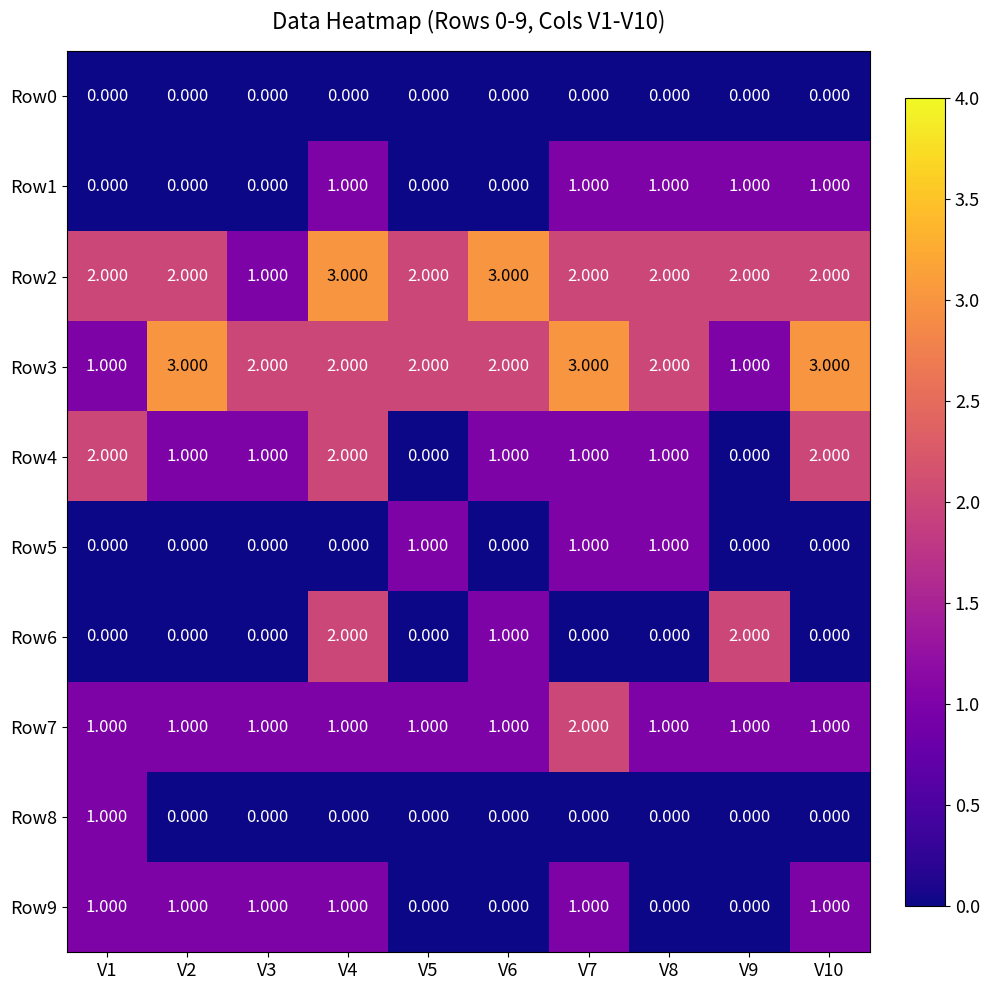

Count the number of categories in the chart.

10